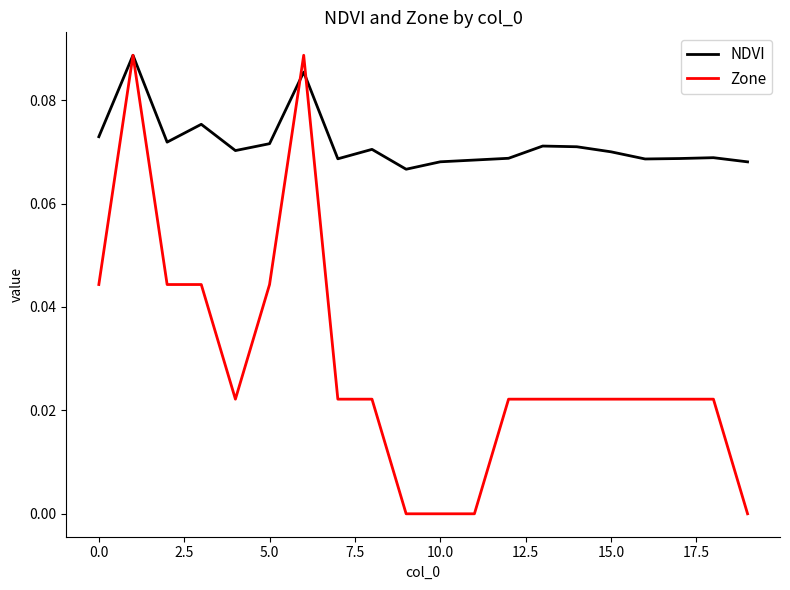

In NDVI, how many points are higher than both neighbors (excluding endpoints)?

6